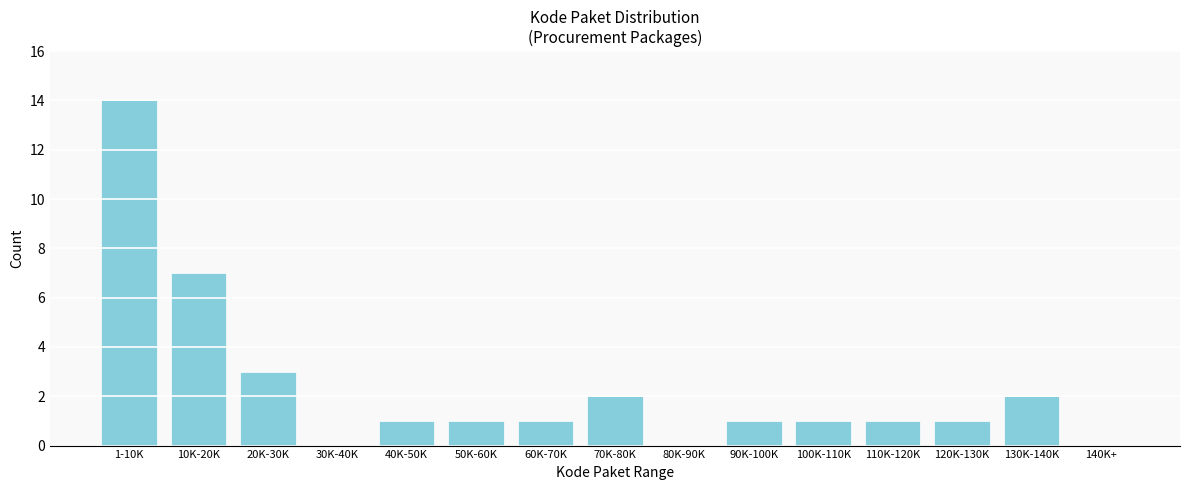

Reading left to right, what are all the values shown in this chart?

1-10K=14	10K-20K=7	20K-30K=3	30K-40K=0	40K-50K=1	50K-60K=1	60K-70K=1	70K-80K=2	80K-90K=0	90K-100K=1	100K-110K=1	110K-120K=1	120K-130K=1	130K-140K=2	140K+=0